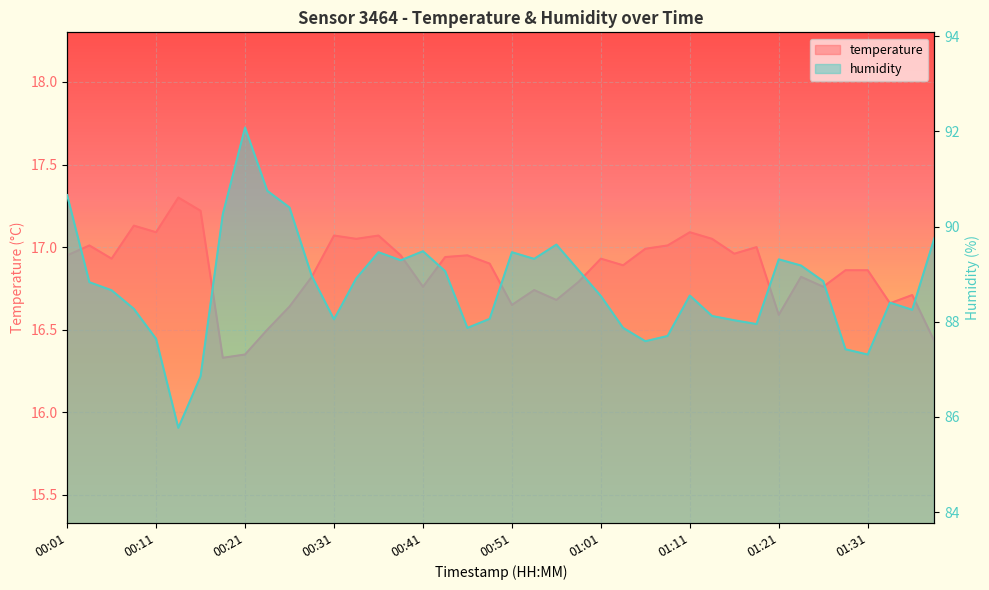

In humidity, how many points are lower than both neighbors (excluding endpoints)?

9